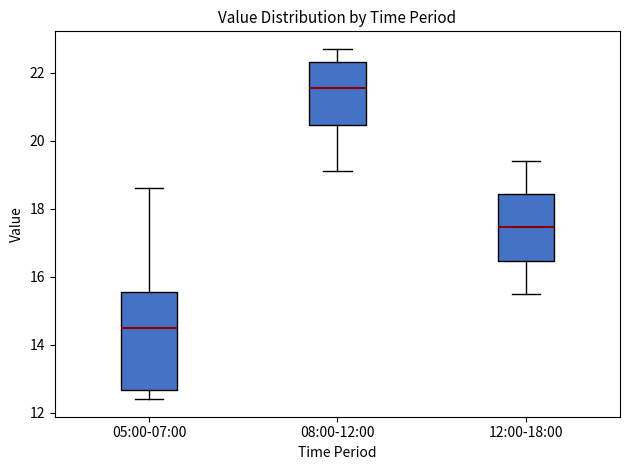

Where does the median line of the box for 08:00-12:00 sit on the y-axis? The values are not printed on the chart, so give them approximately, as read against the axis.

21.6